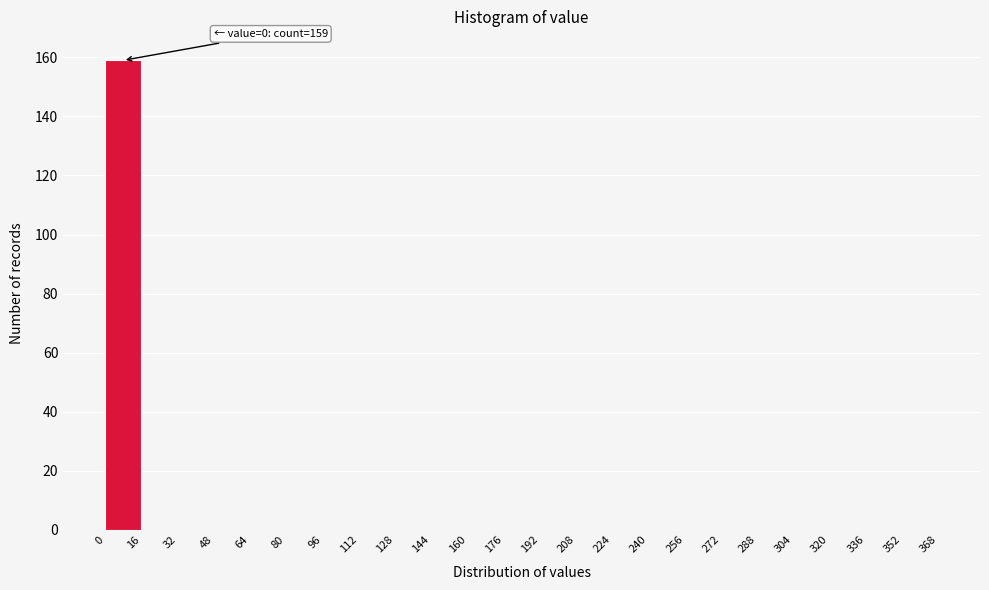

Over which range of the x-axis is the bar tallest?

0 to 16